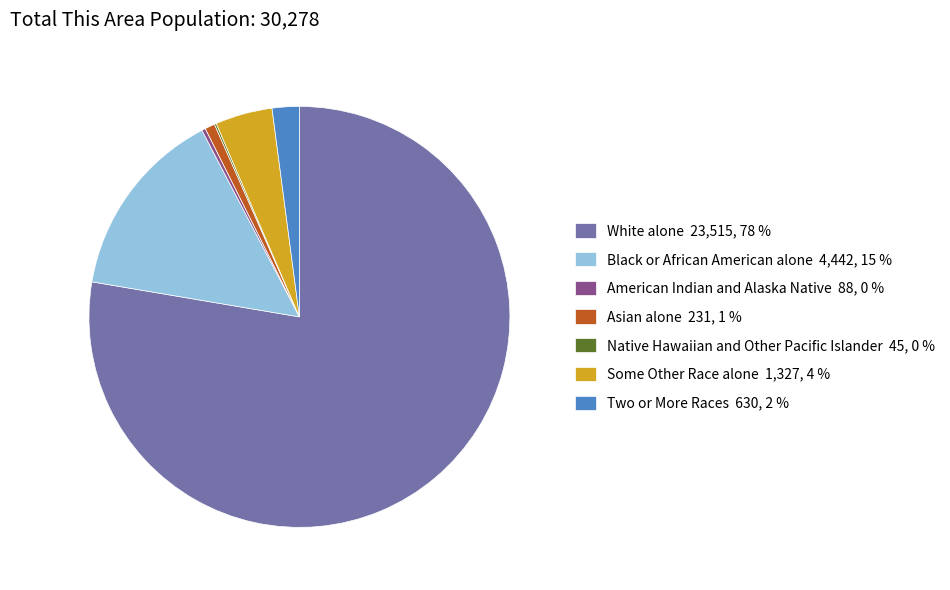

Which has a higher value, Some Other Race alone 1,327, 4 % or Black or African American alone 4,442, 15 %?

Black or African American alone 4,442, 15 %